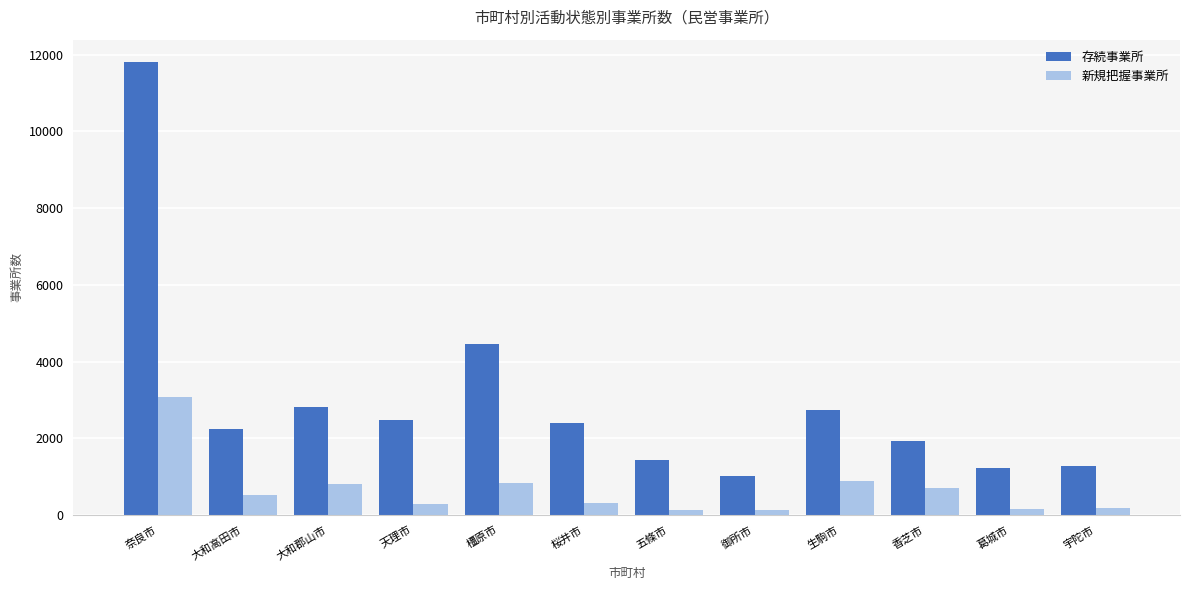

List the series in order of their overall mean, lowest first.

新規把握事業所, 存続事業所